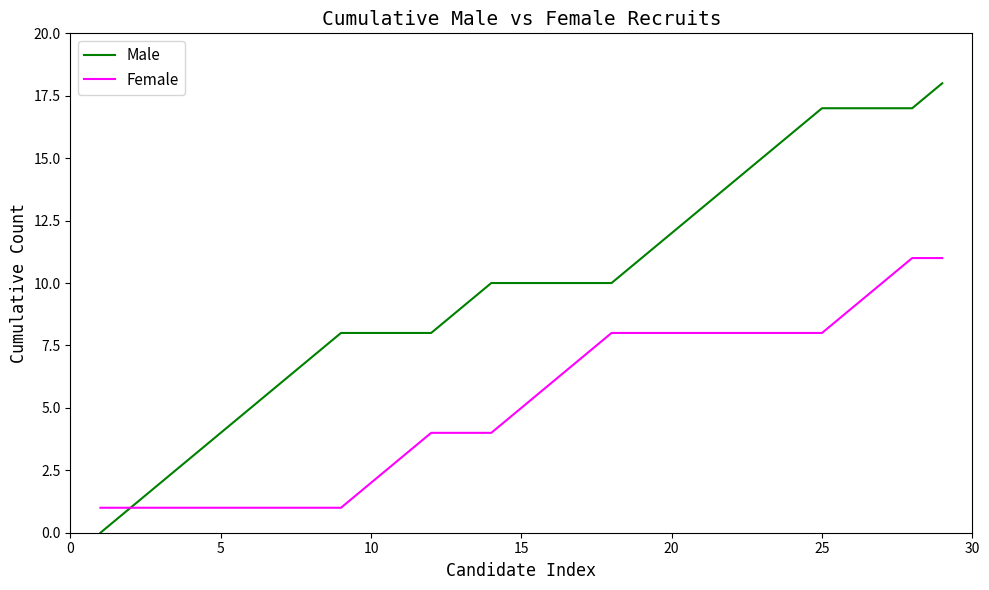

Which series has the largest range (max minus min)?

Male